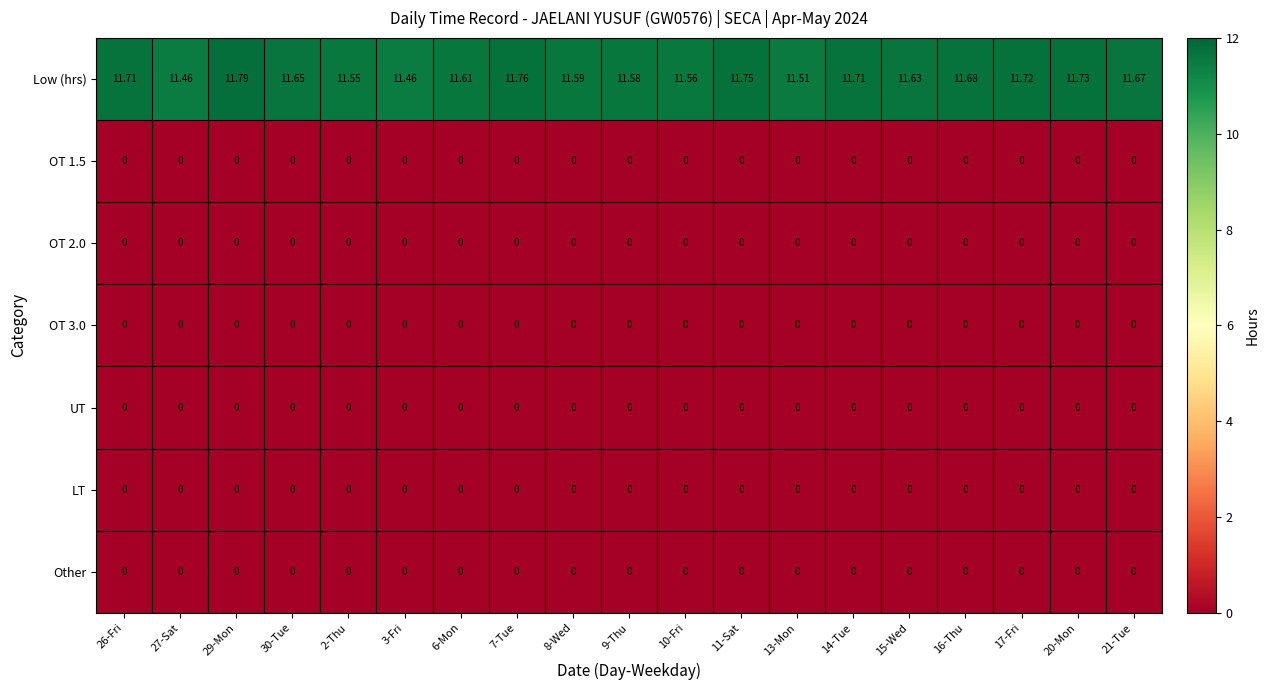

Which series has the largest total across all categories?

Low (hrs)